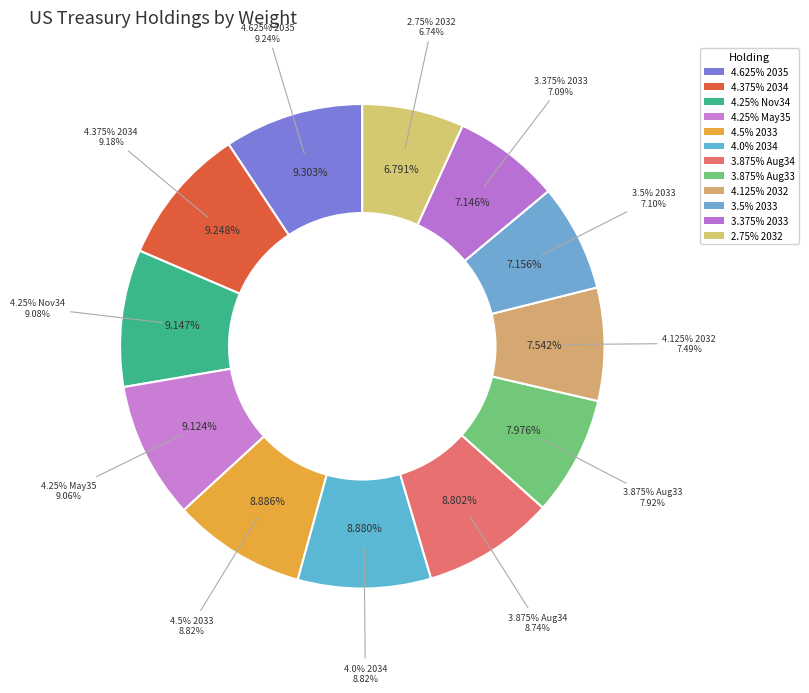

Rank the categories by value from lowest to highest.

US TREASURY N/B 2.75% 22-15/08/2032, US TREASURY N/B 3.375% 23-15/05/2033, US TREASURY N/B 3.5% 23-15/02/2033, US TREASURY N/B 4.125% 22-15/11/2032, US TREASURY N/B 3.875% 23-15/08/2033, US TREASURY N/B 3.875% 24-15/08/2034, US TREASURY N/B 4% 24-15/02/2034, US TREASURY N/B 4.5% 23-15/11/2033, US TREASURY N/B 4.25% 25-15/05/2035, US TREASURY N/B 4.25% 24-15/11/2034, US TREASURY N/B 4.375% 24-15/05/2034, US TREASURY N/B 4.625% 25-15/02/2035